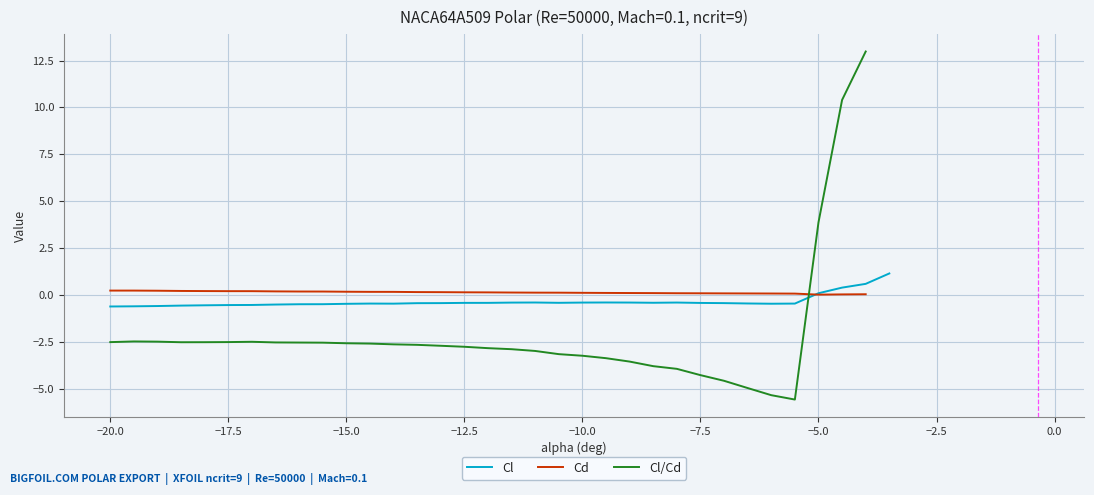

Reading left to right, extract all data points from this chart.

alpha=-20.0	1=-19.5	2=-19.0	3=-18.5	4=-18.0	5=-17.5	6=-17.0	7=-16.5	8=-16.0	9=-15.5	10=-15.0	11=-14.5	12=-14.0	13=-13.5	14=-13.0	15=-12.5	16=-12.0	17=-11.5	18=-11.0	19=-10.5	20=-10.0	21=-9.5	22=-9.0	23=-8.5	24=-8.0	25=-7.5	26=-7.0	27=-6.5	28=-6.0	29=-5.5	30=-5.0	31=-4.5	32=-4.0	33=-3.5